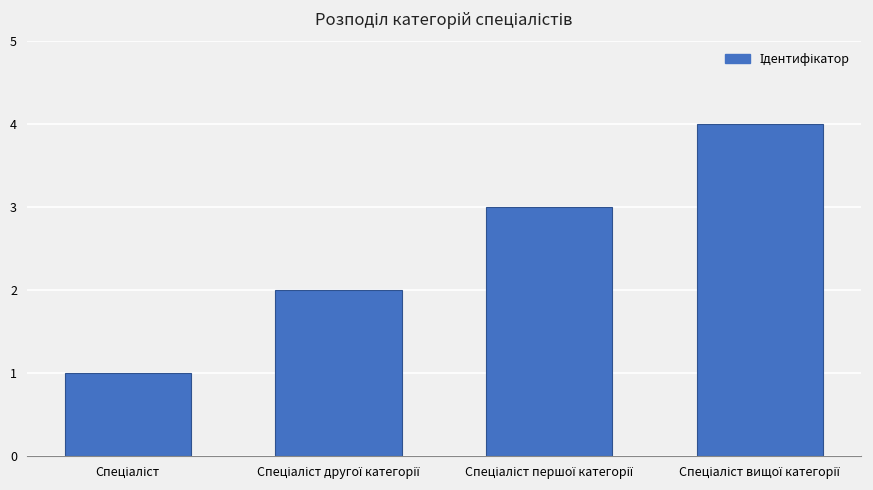

What is the maximum value shown in the chart?

4